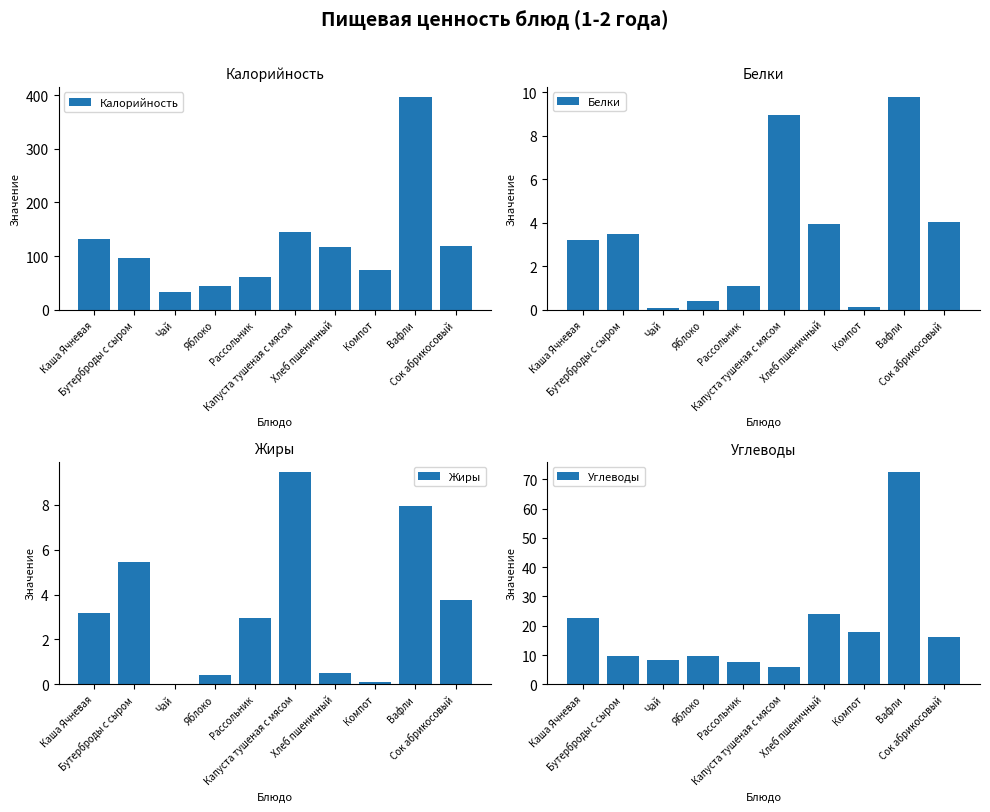

What is the total value across all series at Каша Ячневая?

161.8